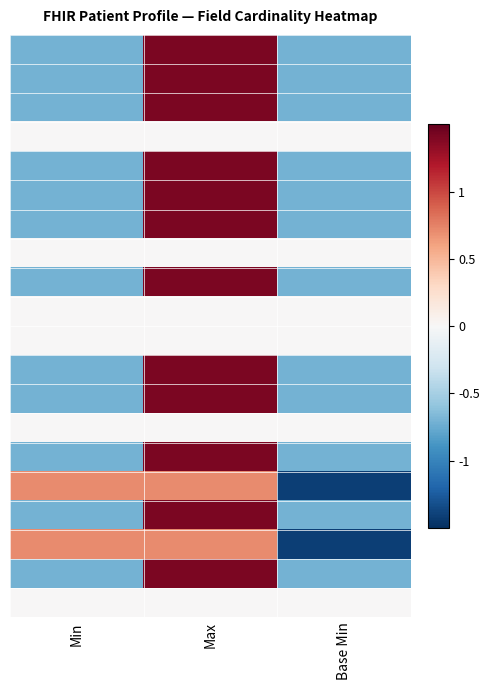

At how many categories does at least one series exceed 1?

1